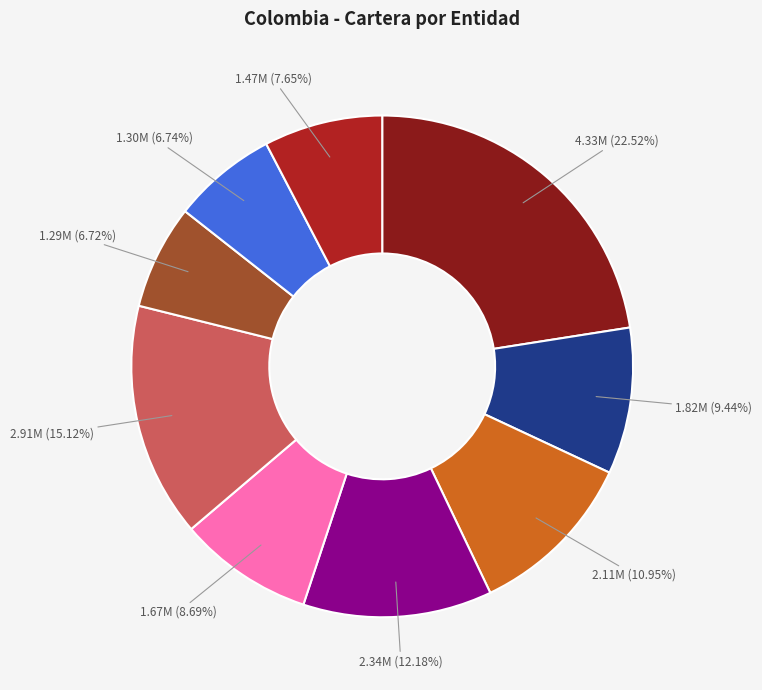

How many segments does this pie chart have?

9